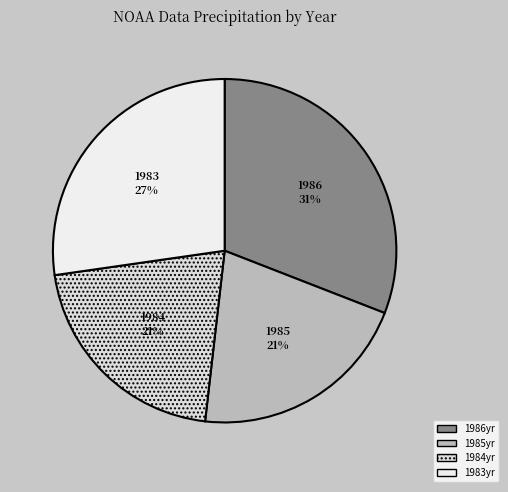

Does 1983yr account for over 50% of the chart?

No